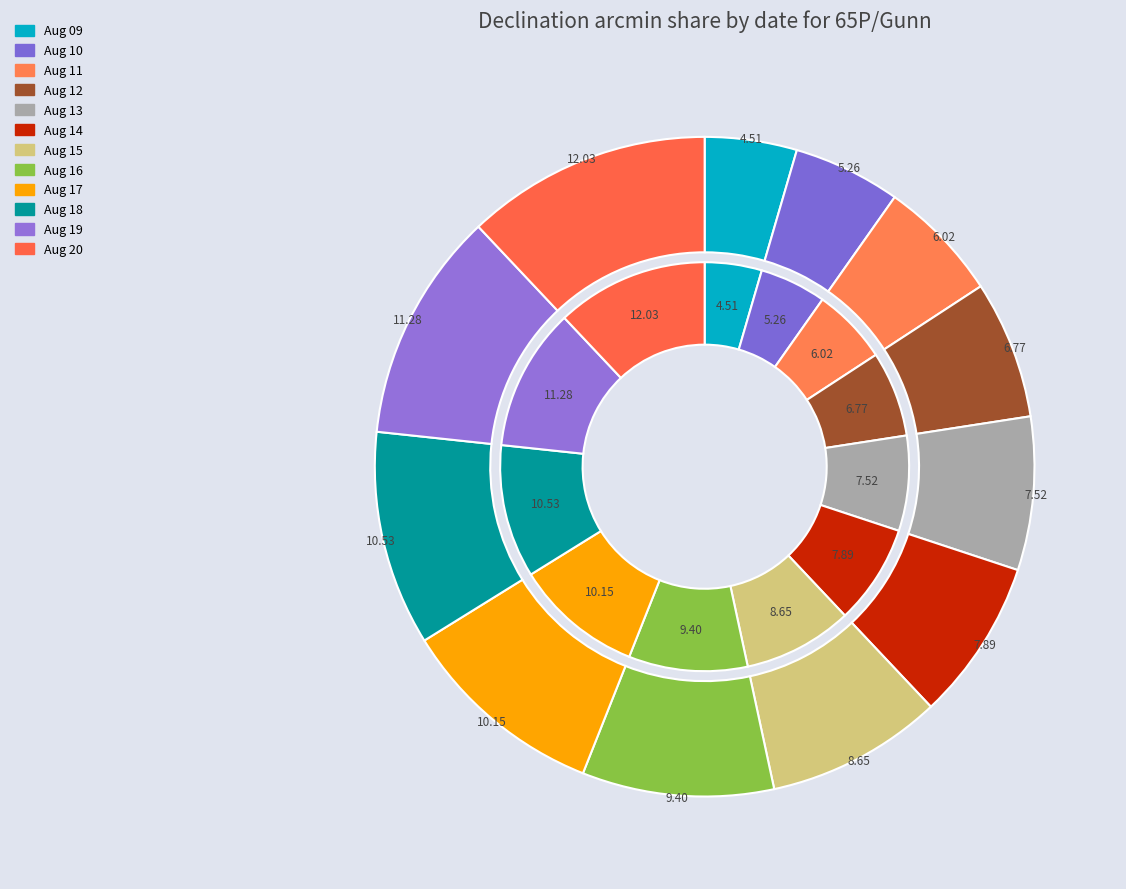

To the nearest percent, what is the average slice percentage?

8%